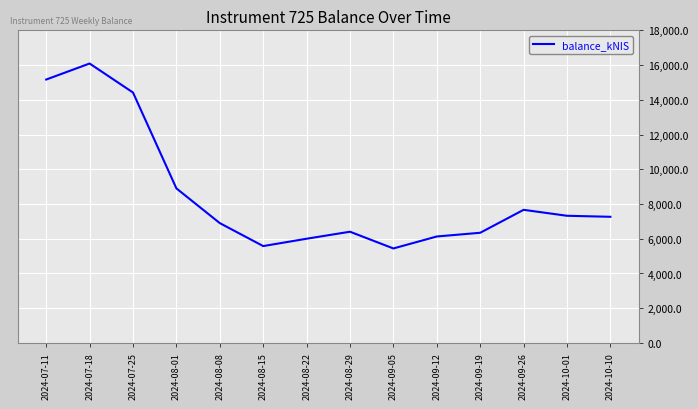

Count the number of categories in the chart.

14